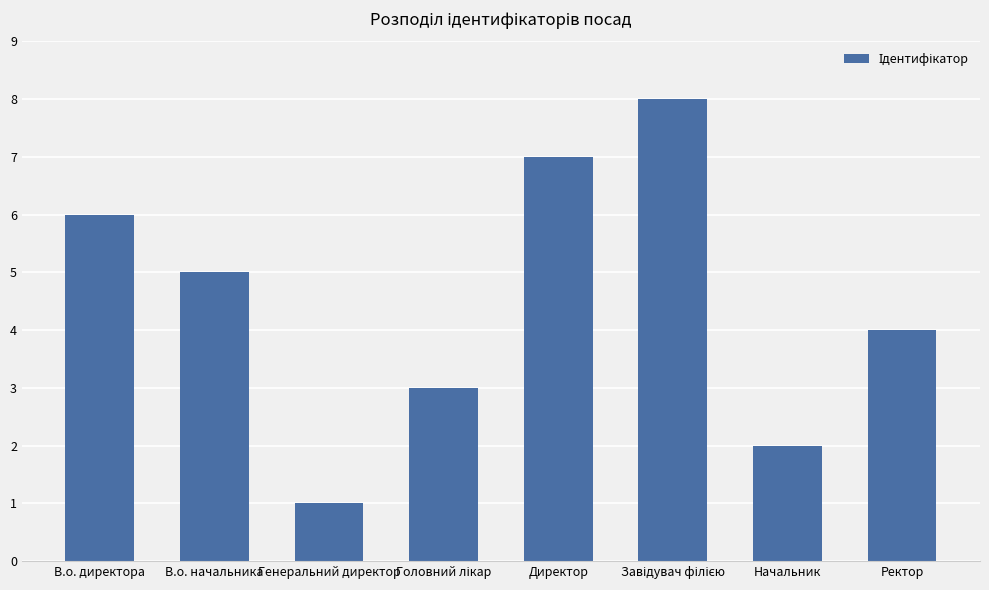

What is the sum of all values?

36